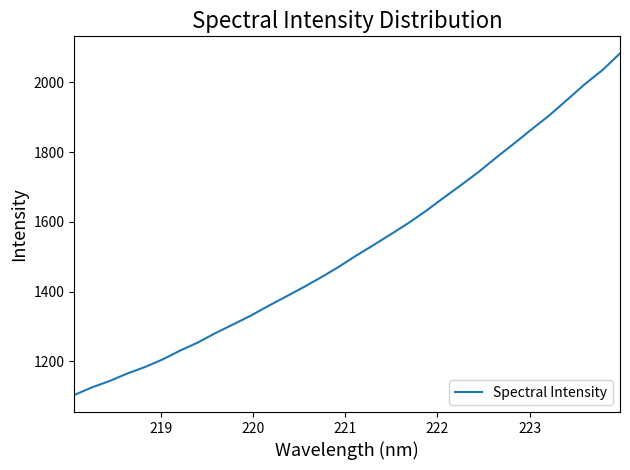

What is the maximum value shown in the chart?

2083.4